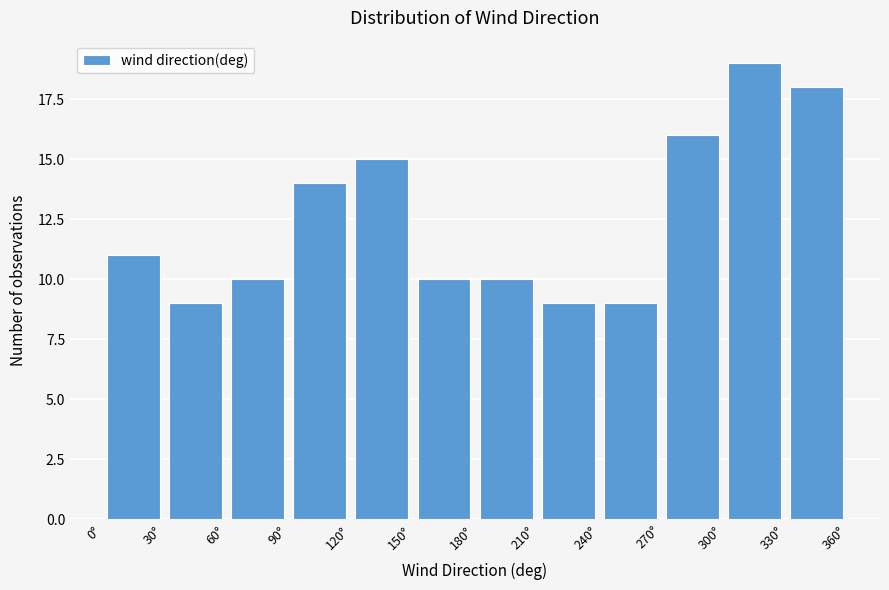

Reading left to right, transcribe this chart: for each bar, give the range it covers on the x-axis and its height. The values are not printed on the chart, so give them approximately, as read against the axis.

0 to 30: 11
30 to 60: 9
60 to 90: 10
90 to 120: 14
120 to 150: 15
150 to 180: 10
180 to 210: 10
210 to 240: 9
240 to 270: 9
270 to 300: 16
300 to 330: 19
330 to 360: 18